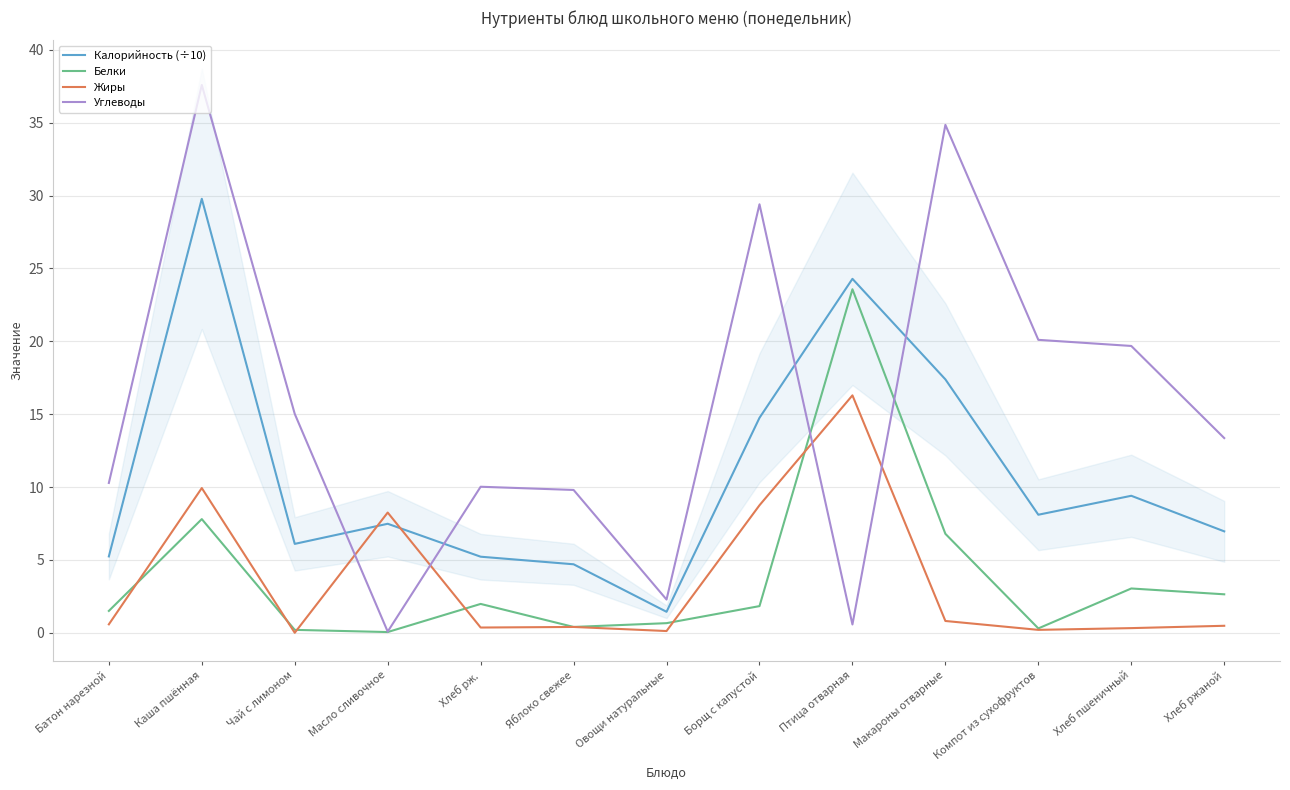

Rank the series by their maximum value, from highest to lowest.

Углеводы, Калорийность (÷10), Белки, Жиры